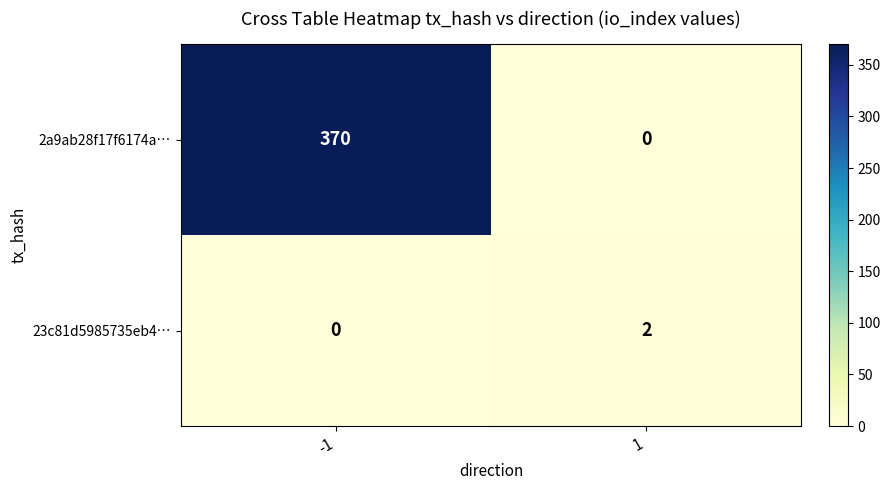

Reading left to right, extract all data points from this chart.

2a9ab28f17f6174a…: 370	0
23c81d5985735eb4…: 0	2